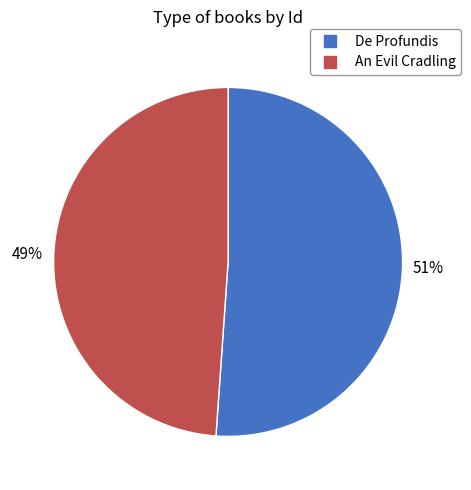

To the nearest percent, what is the difference between the largest and smallest slice percentages?

2%